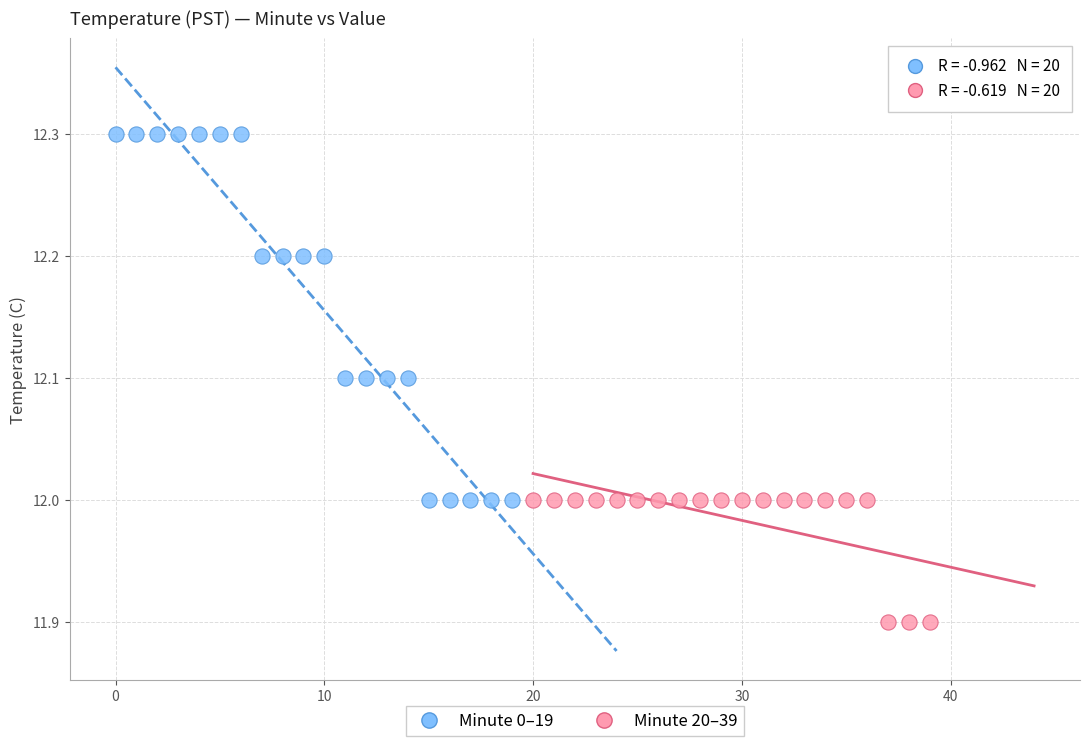

Which series has the largest Y range (max minus min)?

Minute 0–19